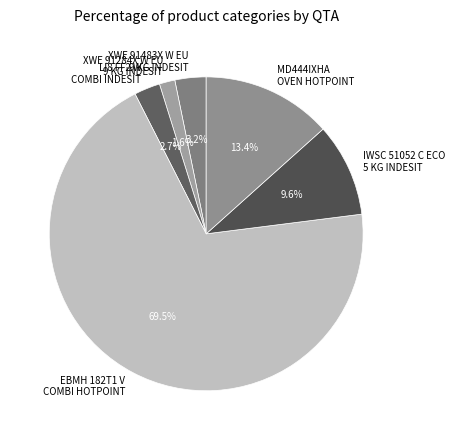

What percentage do XWE 91284X W EU 9 KG INDESIT and EBMH 182T1 V COMBI HOTPOINT together represent?

71.1%